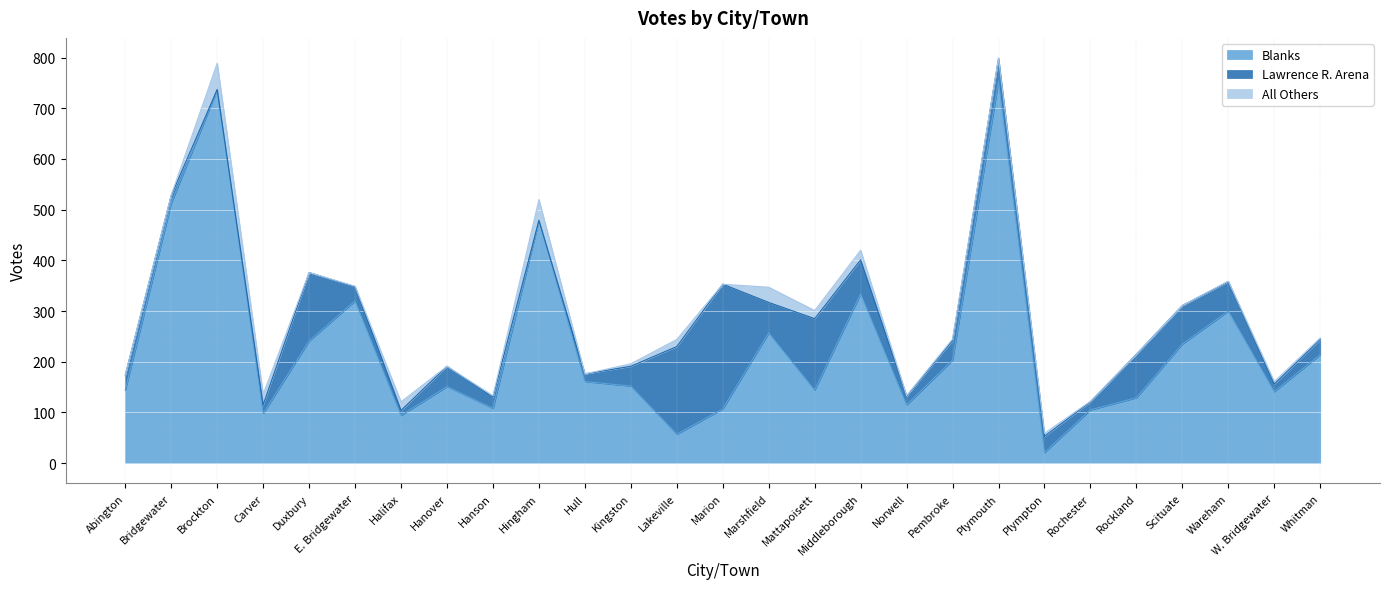

Which category has the highest value across all series?

Plymouth